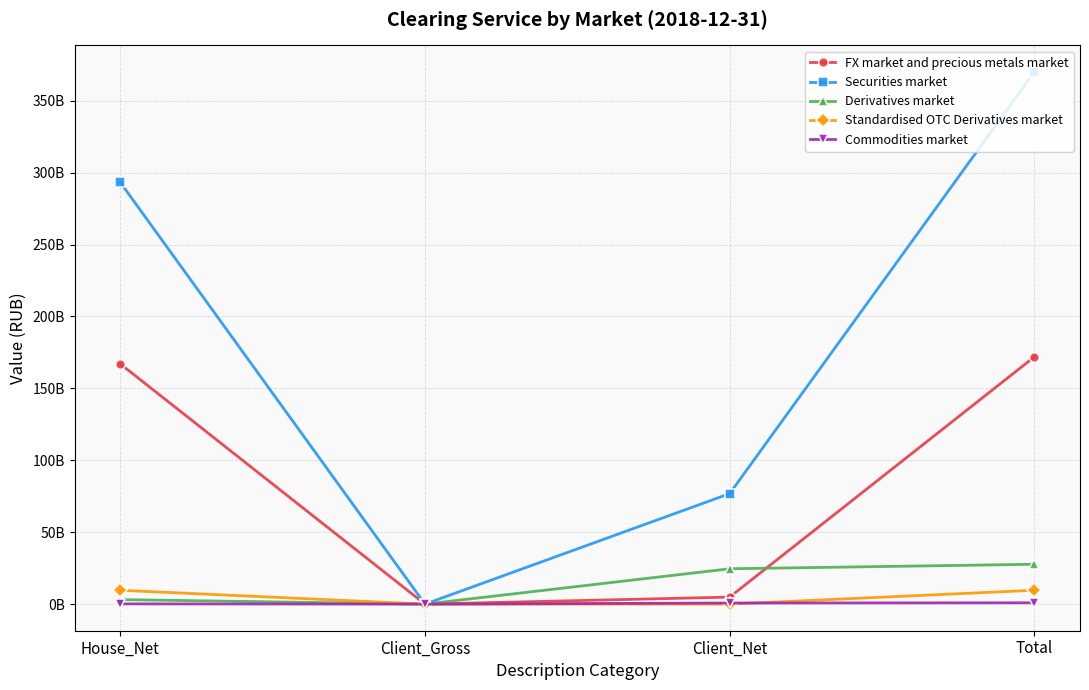

Does the chart have visible grid lines?

Yes